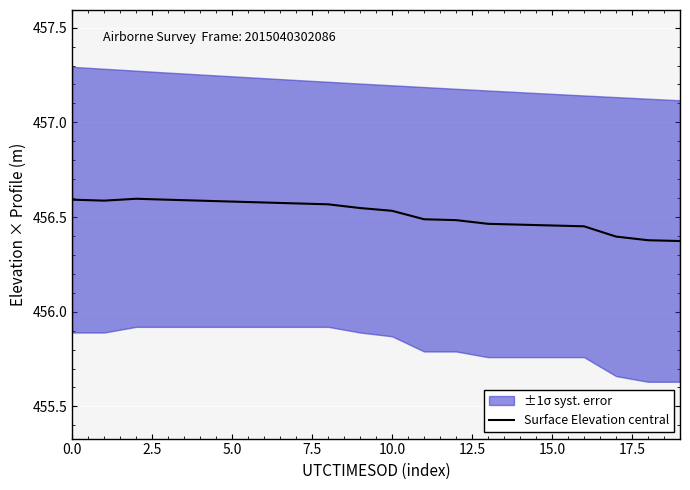

Count the values in the range 456 to 457.

20